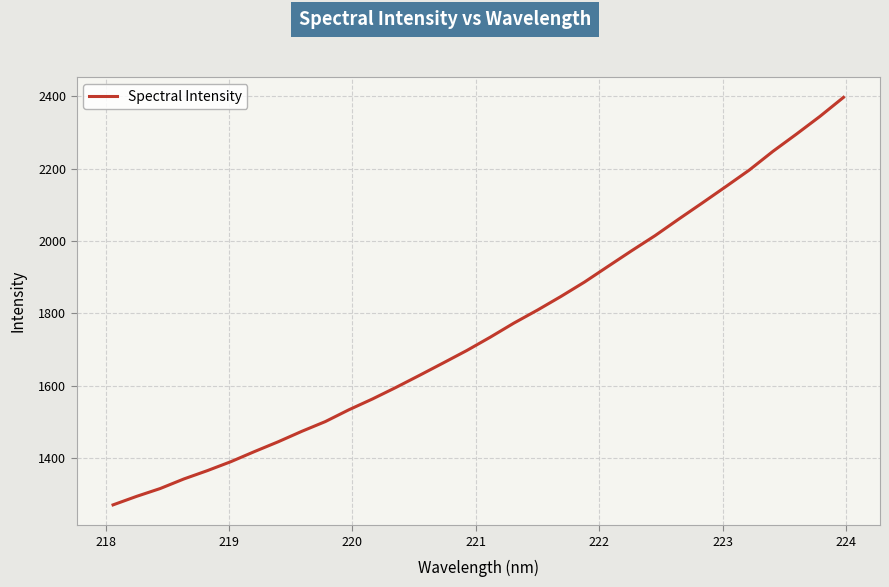

What is the difference between the second highest and second lowest values?

1049.7